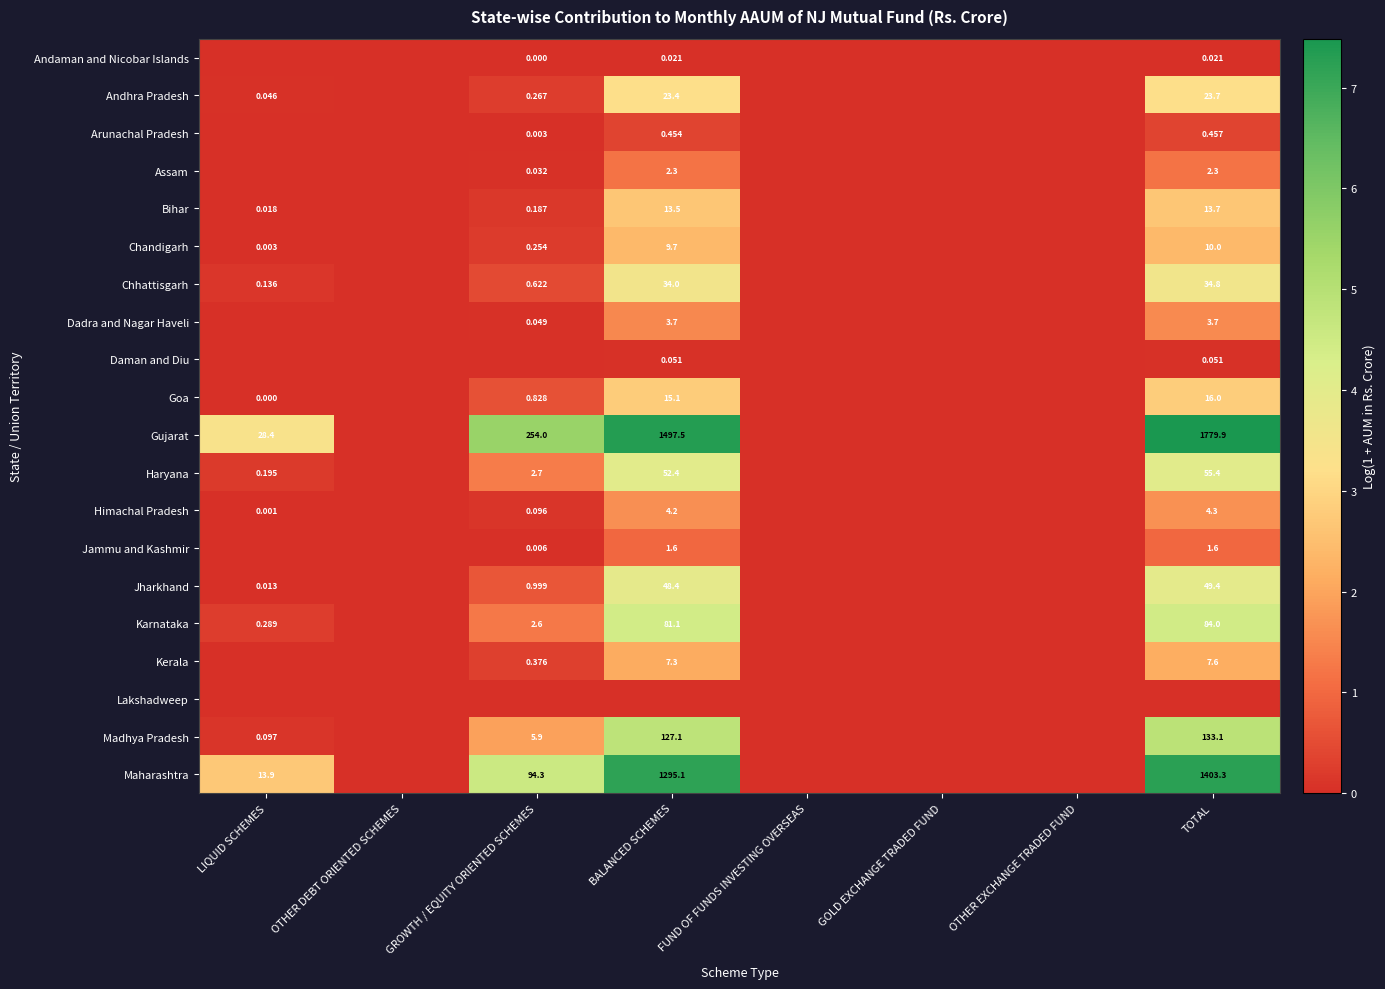

Is the value of Karnataka at BALANCED SCHEMES greater than the value of Gujarat at GROWTH / EQUITY ORIENTED SCHEMES?

No